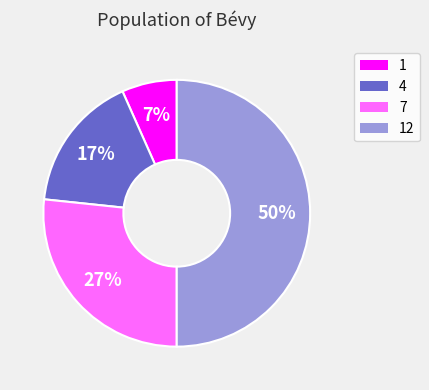

To the nearest percent, what is the difference between the largest and smallest slice percentages?

43%